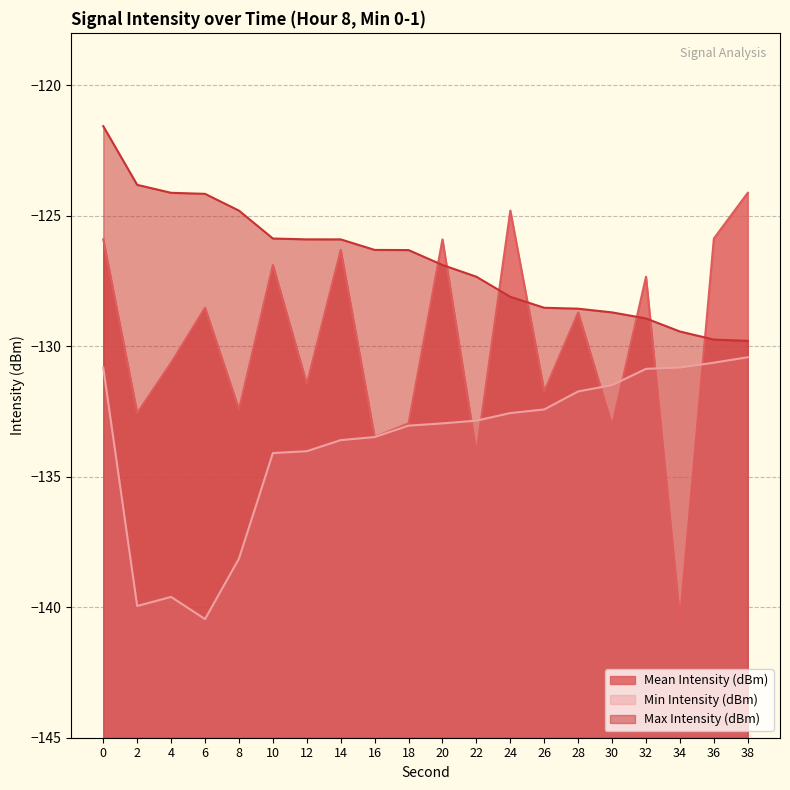

Does the chart have visible grid lines?

Yes